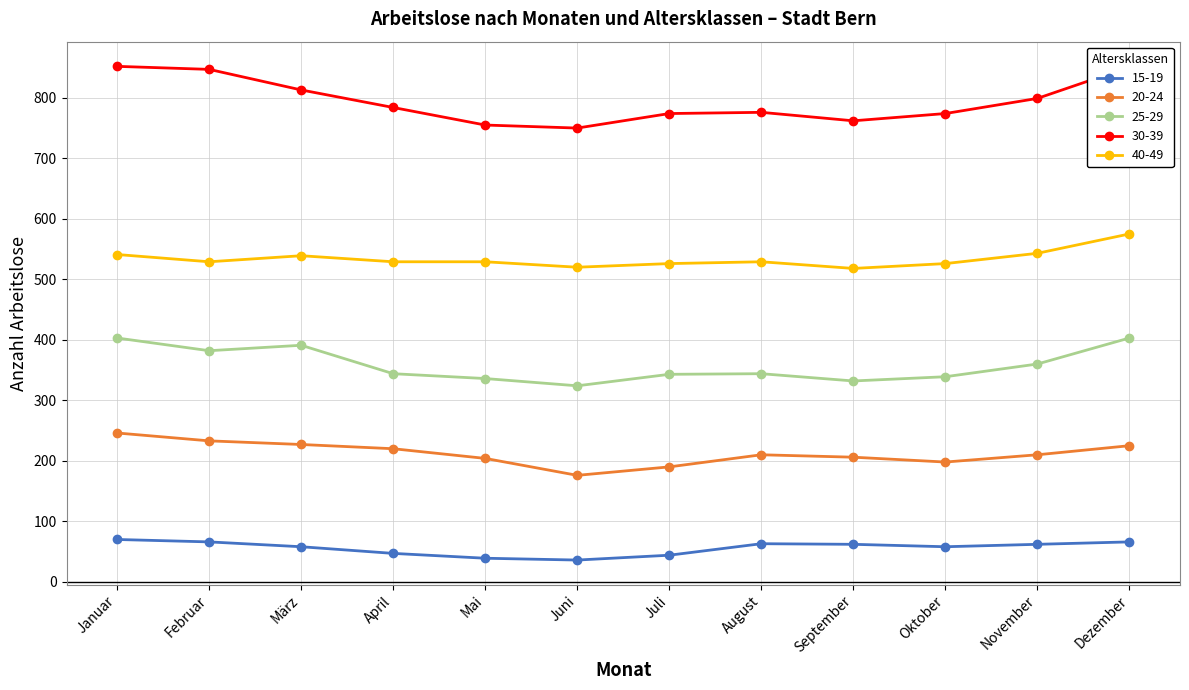

Rank the series by their maximum value, from highest to lowest.

30-39, 40-49, 25-29, 20-24, 15-19